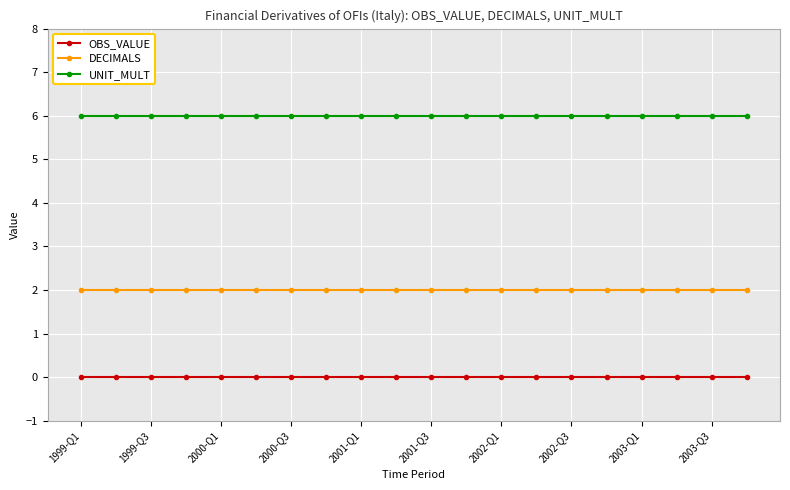

True or false: OBS_VALUE and DECIMALS cross at least once.

False